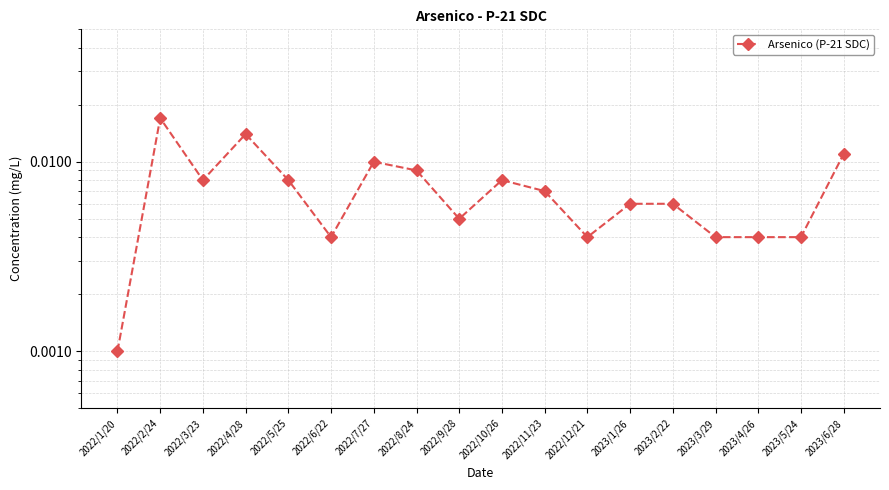

Is this an area chart (filled region under the line)?

No